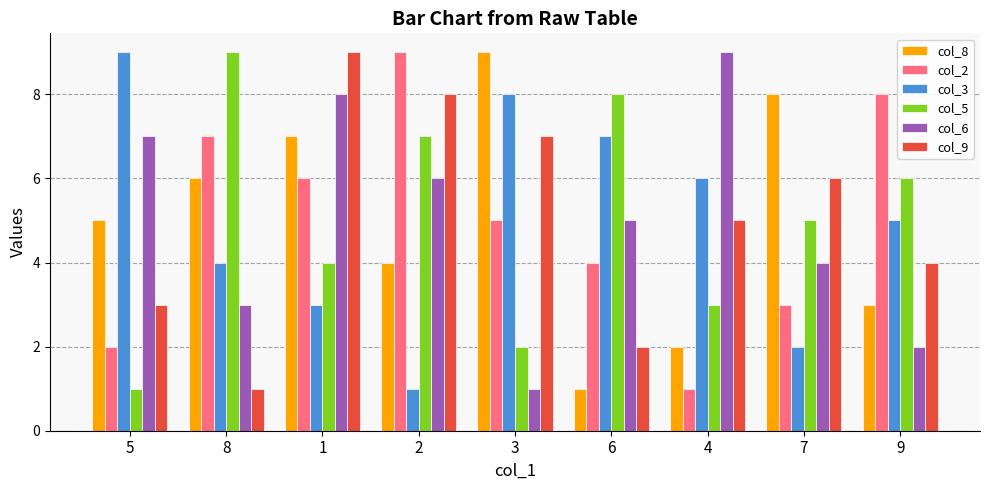

Between 2 and 4, which series saw the biggest shift?

col_2